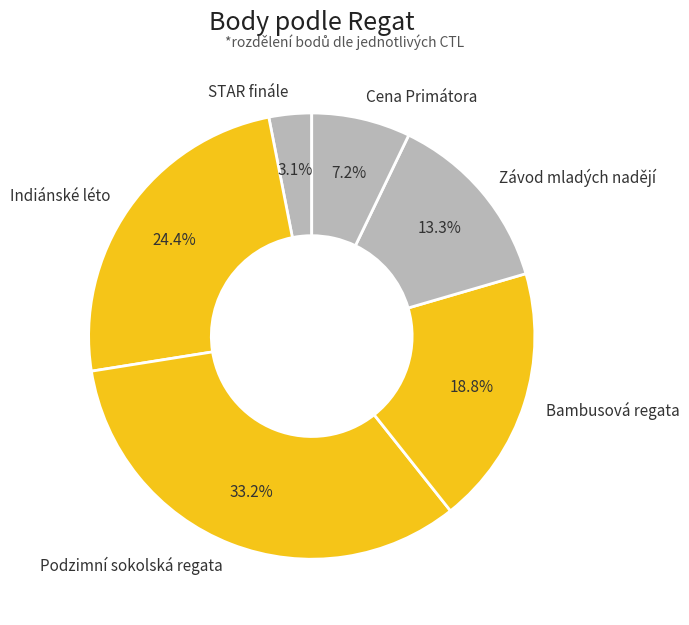

How much of the chart is everything except Indiánské léto?

75.6%